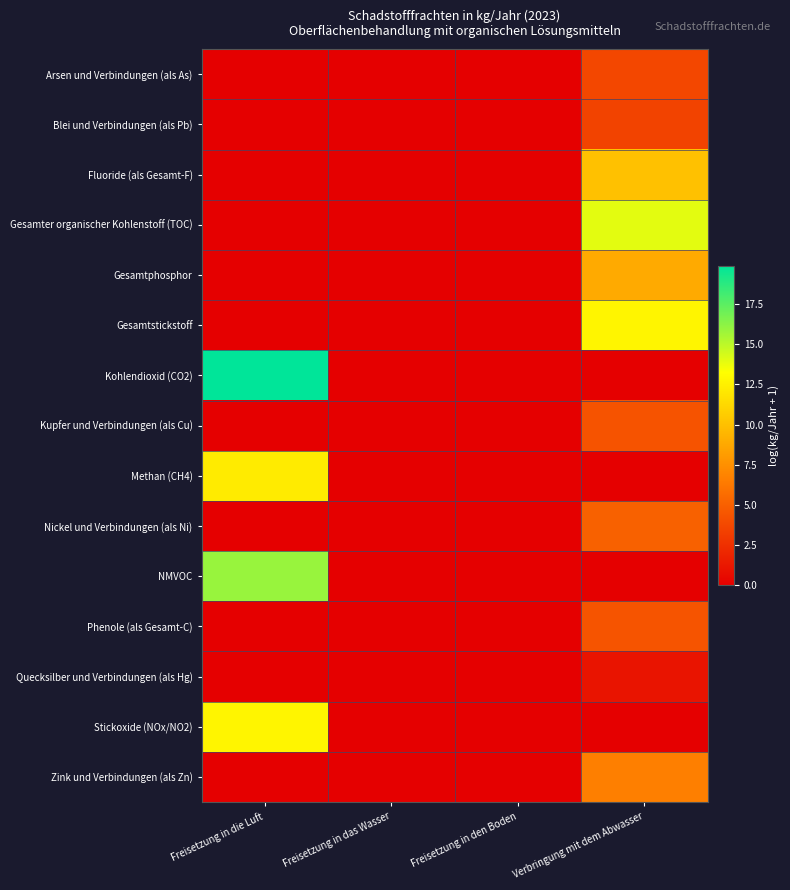

Reading left to right, what are all the values shown in this chart?

Arsen und Verbindungen (als As): Freisetzung in die Luft=0.0	Freisetzung in das Wasser=0.0	Freisetzung in den Boden=0.0	Verbringung mit dem Abwasser=3.7
Blei und Verbindungen (als Pb): Freisetzung in die Luft=0.0	Freisetzung in das Wasser=0.0	Freisetzung in den Boden=0.0	Verbringung mit dem Abwasser=3.5
Fluoride (als Gesamt-F): Freisetzung in die Luft=0.0	Freisetzung in das Wasser=0.0	Freisetzung in den Boden=0.0	Verbringung mit dem Abwasser=10.0
Gesamter organischer Kohlenstoff (TOC): Freisetzung in die Luft=0.0	Freisetzung in das Wasser=0.0	Freisetzung in den Boden=0.0	Verbringung mit dem Abwasser=14.0
Gesamtphosphor: Freisetzung in die Luft=0.0	Freisetzung in das Wasser=0.0	Freisetzung in den Boden=0.0	Verbringung mit dem Abwasser=8.9
Gesamtstickstoff: Freisetzung in die Luft=0.0	Freisetzung in das Wasser=0.0	Freisetzung in den Boden=0.0	Verbringung mit dem Abwasser=12.8
Kohlendioxid (CO2): Freisetzung in die Luft=19.9	Freisetzung in das Wasser=0.0	Freisetzung in den Boden=0.0	Verbringung mit dem Abwasser=0.0
Kupfer und Verbindungen (als Cu): Freisetzung in die Luft=0.0	Freisetzung in das Wasser=0.0	Freisetzung in den Boden=0.0	Verbringung mit dem Abwasser=4.3
Methan (CH4): Freisetzung in die Luft=12.2	Freisetzung in das Wasser=0.0	Freisetzung in den Boden=0.0	Verbringung mit dem Abwasser=0.0
Nickel und Verbindungen (als Ni): Freisetzung in die Luft=0.0	Freisetzung in das Wasser=0.0	Freisetzung in den Boden=0.0	Verbringung mit dem Abwasser=5.1
NMVOC: Freisetzung in die Luft=15.9	Freisetzung in das Wasser=0.0	Freisetzung in den Boden=0.0	Verbringung mit dem Abwasser=0.0
Phenole (als Gesamt-C): Freisetzung in die Luft=0.0	Freisetzung in das Wasser=0.0	Freisetzung in den Boden=0.0	Verbringung mit dem Abwasser=4.4
Quecksilber und Verbindungen (als Hg): Freisetzung in die Luft=0.0	Freisetzung in das Wasser=0.0	Freisetzung in den Boden=0.0	Verbringung mit dem Abwasser=1.1
Stickoxide (NOx/NO2): Freisetzung in die Luft=12.8	Freisetzung in das Wasser=0.0	Freisetzung in den Boden=0.0	Verbringung mit dem Abwasser=0.0
Zink und Verbindungen (als Zn): Freisetzung in die Luft=0.0	Freisetzung in das Wasser=0.0	Freisetzung in den Boden=0.0	Verbringung mit dem Abwasser=6.6